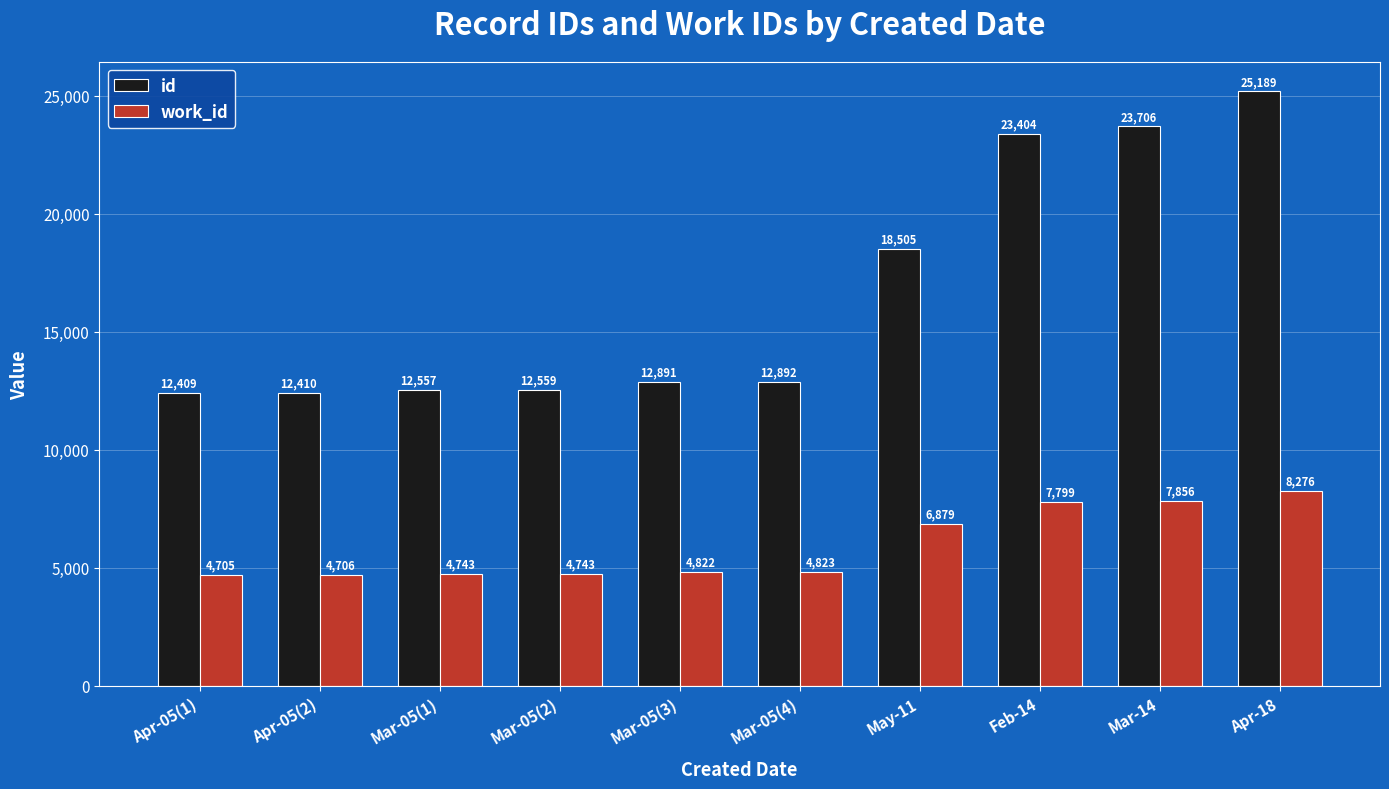

What is the smallest value displayed?

4705